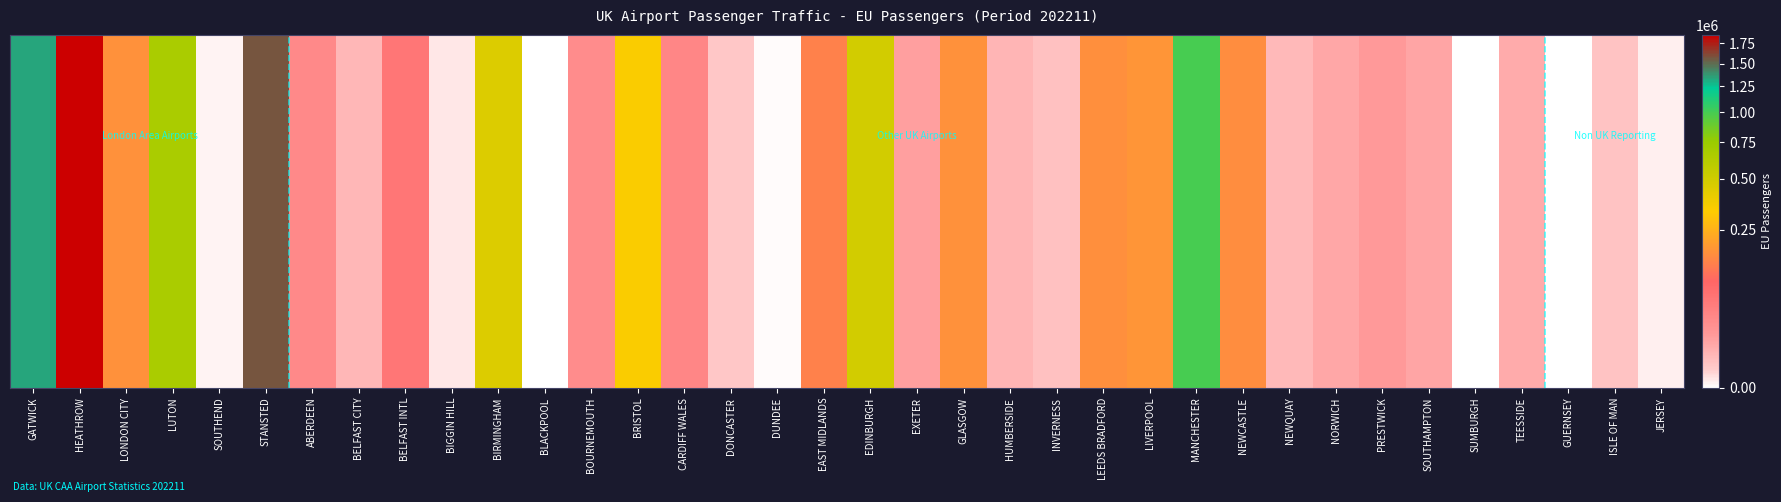

Rank the categories by value from lowest to highest.

BLACKPOOL, SUMBURGH, GUERNSEY, DUNDEE, SOUTHEND, JERSEY, BIGGIN HILL, DONCASTER, ISLE OF MAN, INVERNESS, NEWQUAY, BELFAST CITY, HUMBERSIDE, TEESSIDE, NORWICH, SOUTHAMPTON, EXETER, PRESTWICK, BOURNEMOUTH, ABERDEEN, CARDIFF WALES, BELFAST INTL, EAST MIDLANDS, NEWCASTLE, LEEDS BRADFORD, GLASGOW, LONDON CITY, LIVERPOOL, BRISTOL, BIRMINGHAM, EDINBURGH, LUTON, MANCHESTER, GATWICK, STANSTED, HEATHROW